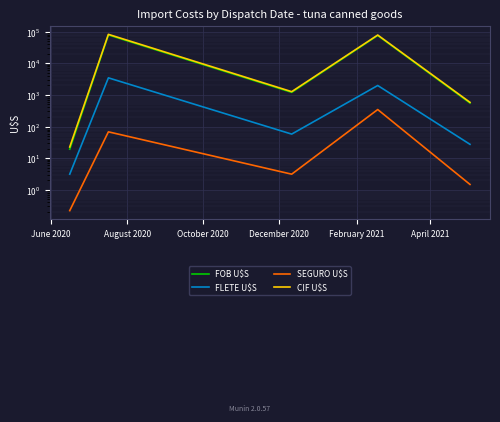

What is the difference between the FLETE U$S values at October 2020 and June 2020?

54.4